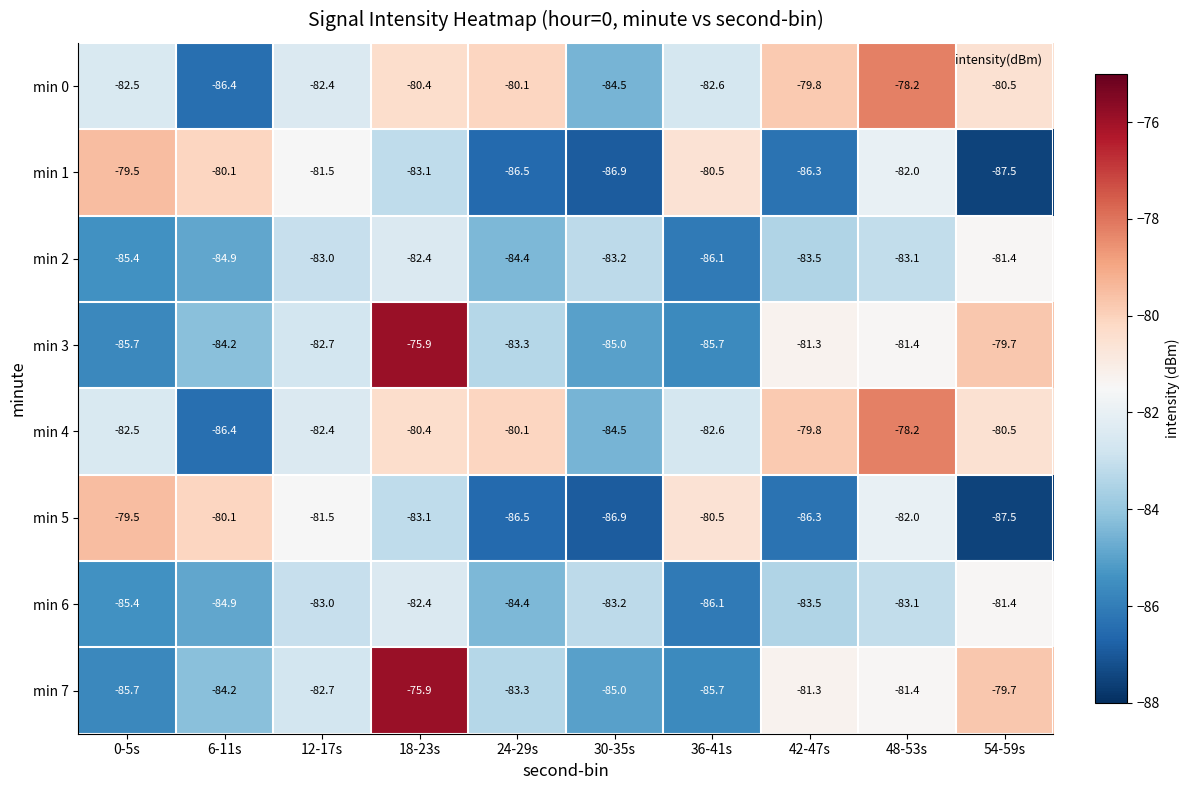

True or false: min 7 has a value of -145.4 at 30-35s.

False